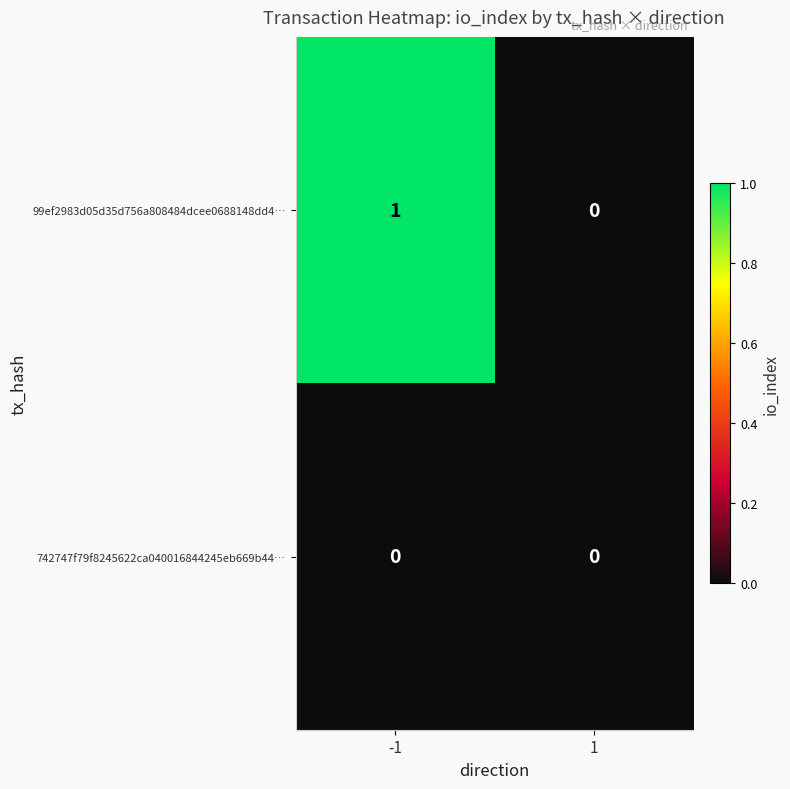

Which series changed the most between -1 and 1?

99ef2983d05d35d756a808484dcee0688148dd4…